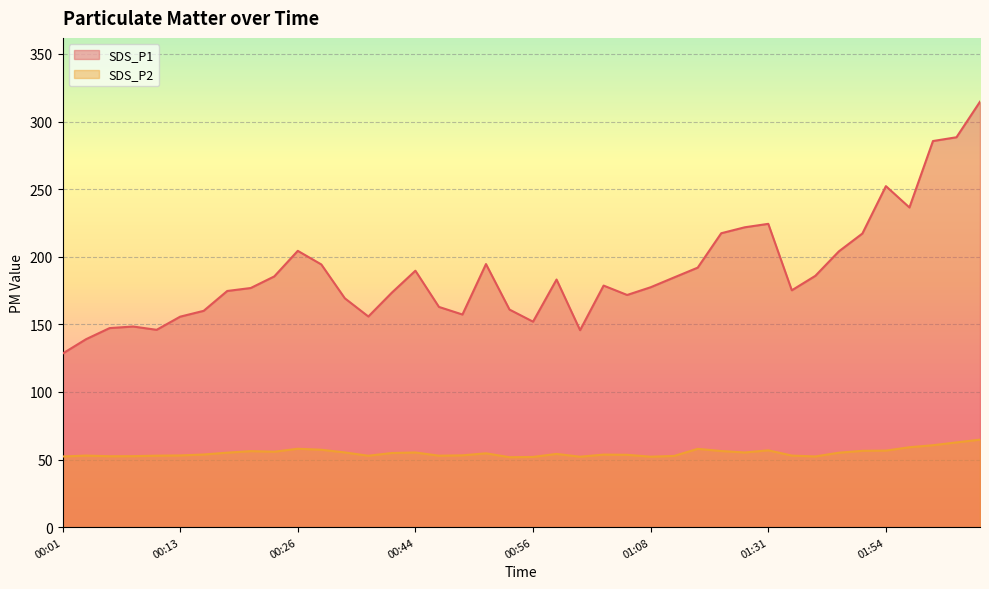

True or false: SDS_P1 has a value of 71.1 at 01:39.

False